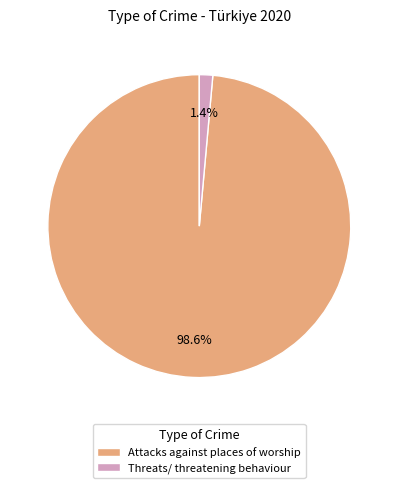

The Attacks against places of worship slice represents 89% of the pie. True or false?

False